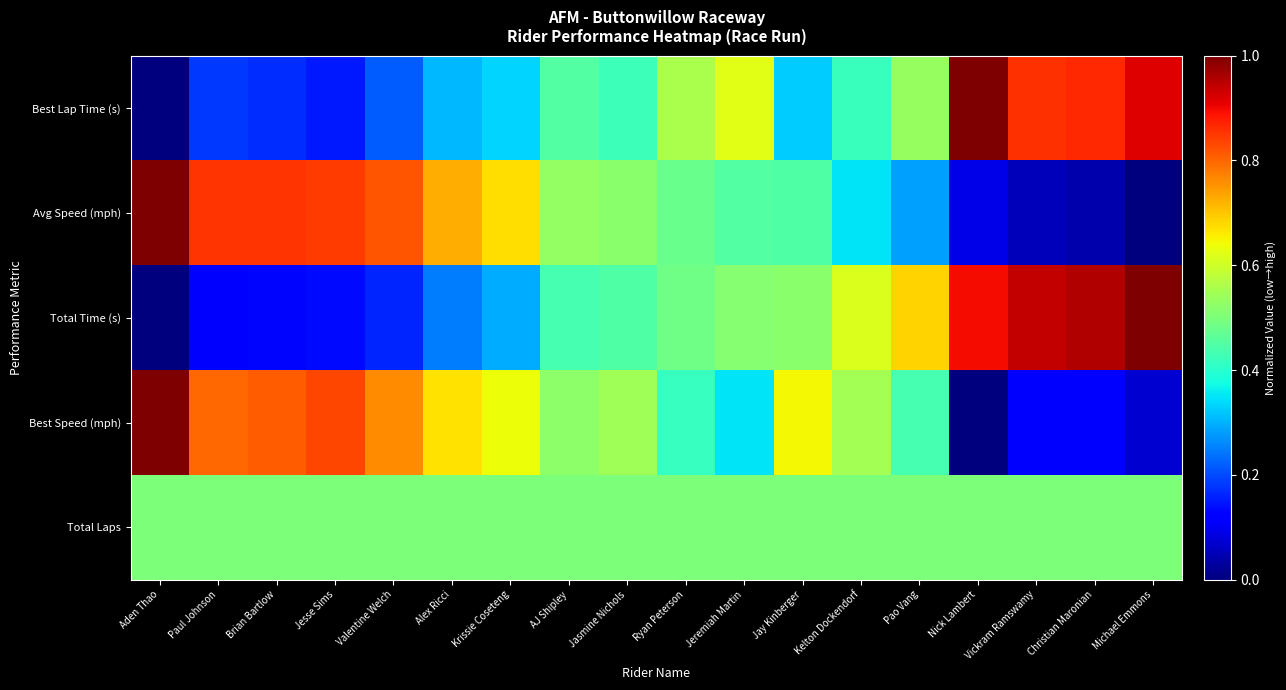

List the series in order of their peak value, lowest first.

Total Laps, Best Lap Time (s), Avg Speed (mph), Total Time (s), Best Speed (mph)